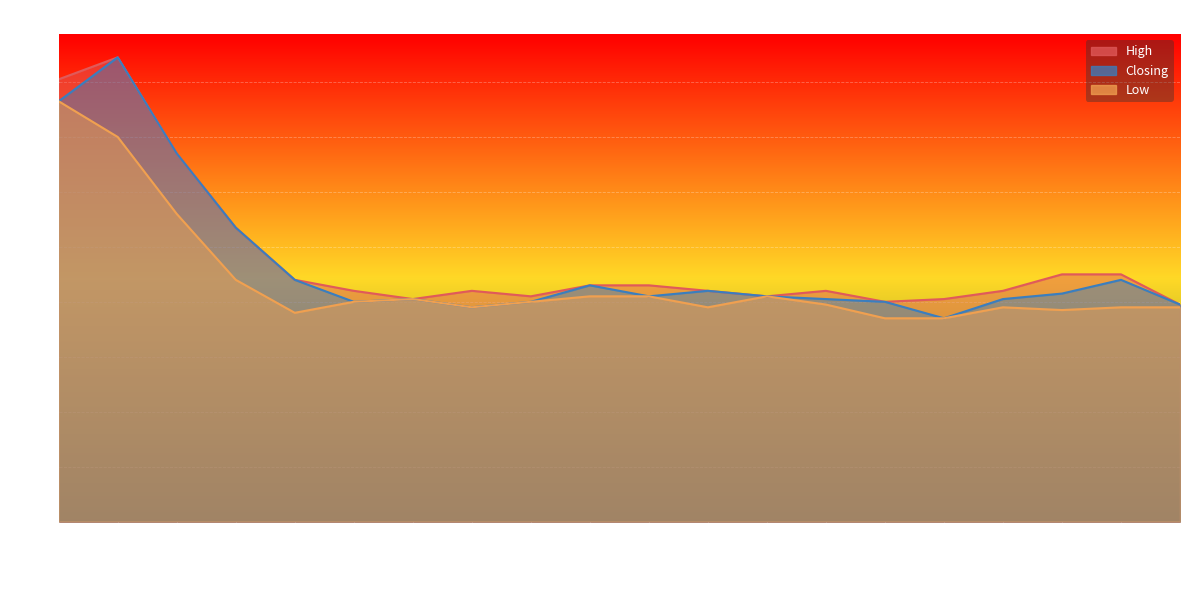

True or false: Low has more than 0 points higher than both neighbors.

True